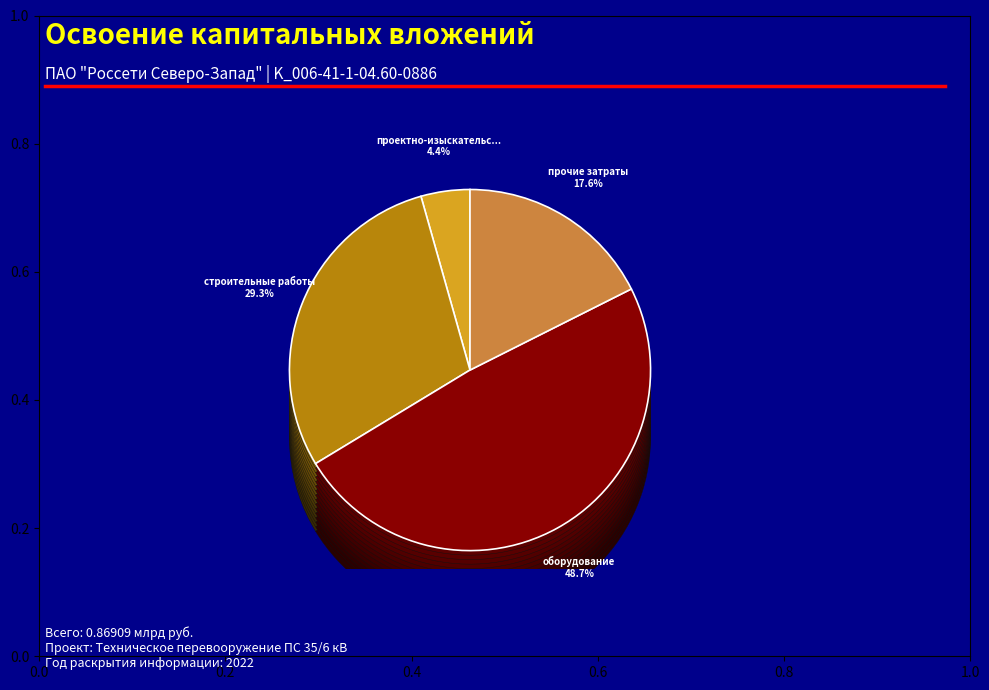

Which has a higher value, прочие затраты or проектно-изыскательские работы?

прочие затраты